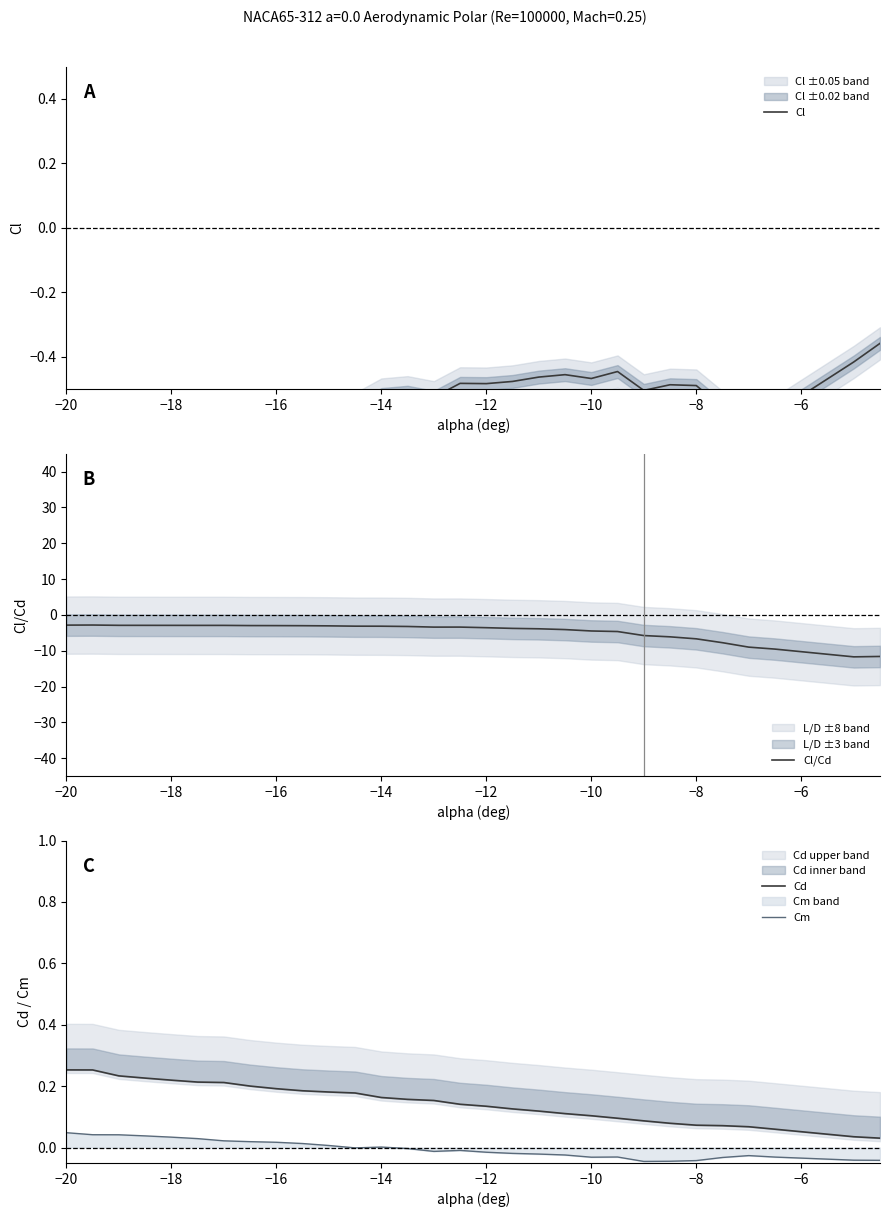

What is the lowest value of the Cl series?

-0.7